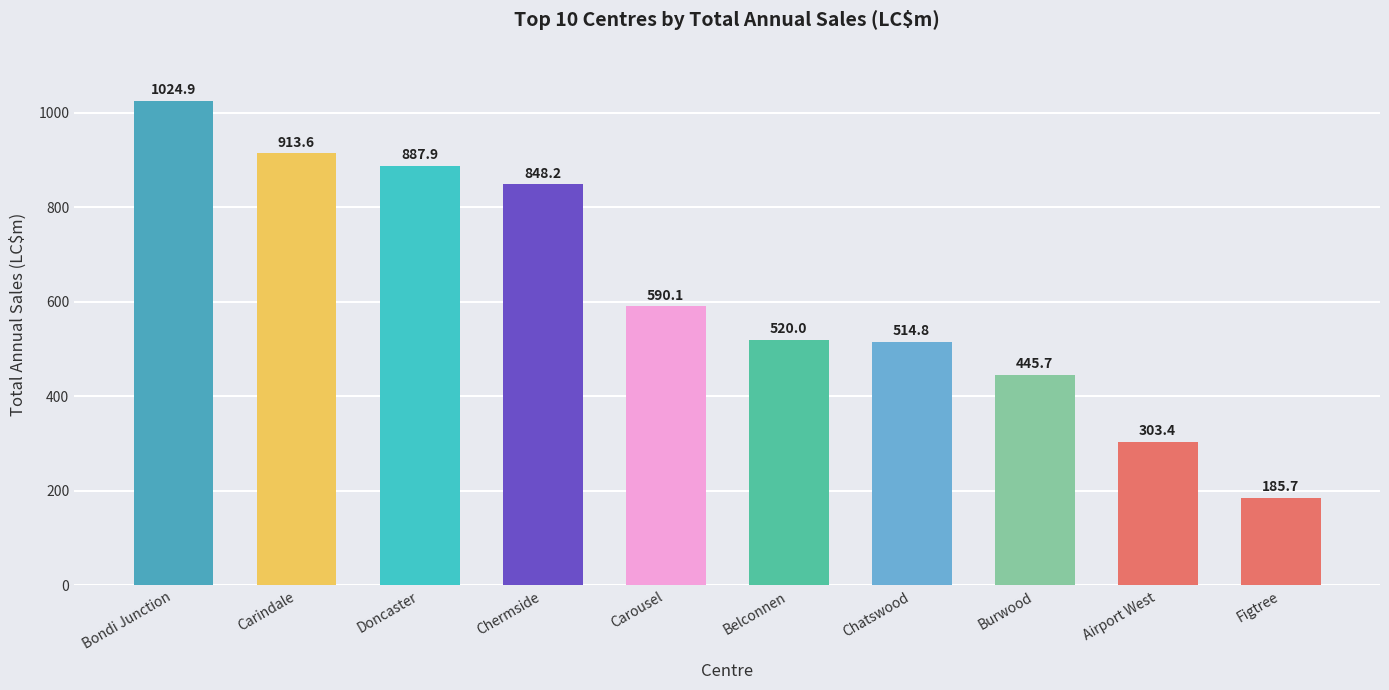

Which label corresponds to the largest value in the chart?

Bondi Junction